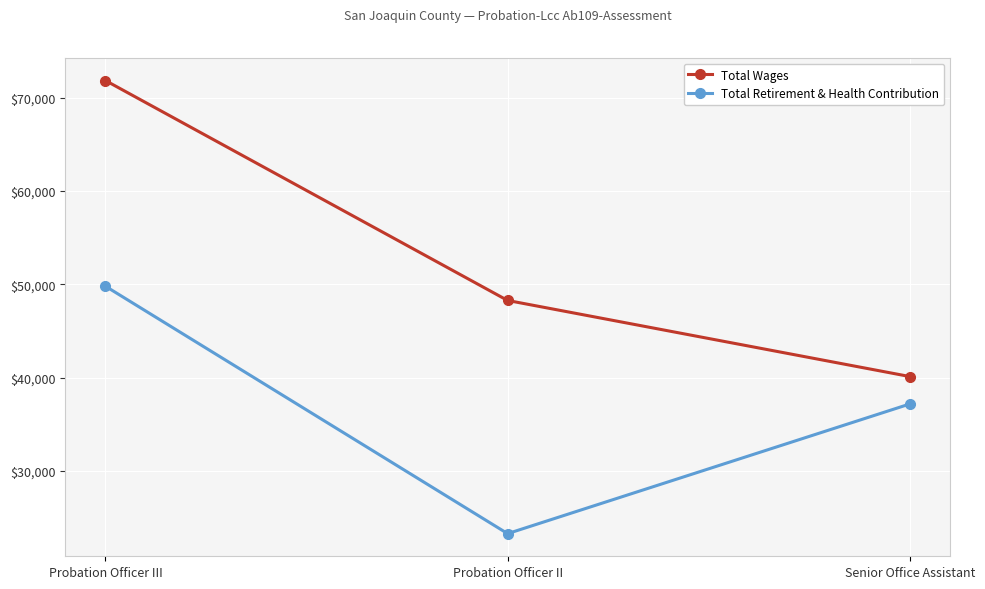

What is the sum of the Total Retirement & Health Contribution values at Probation Officer III and Senior Office Assistant?

86987